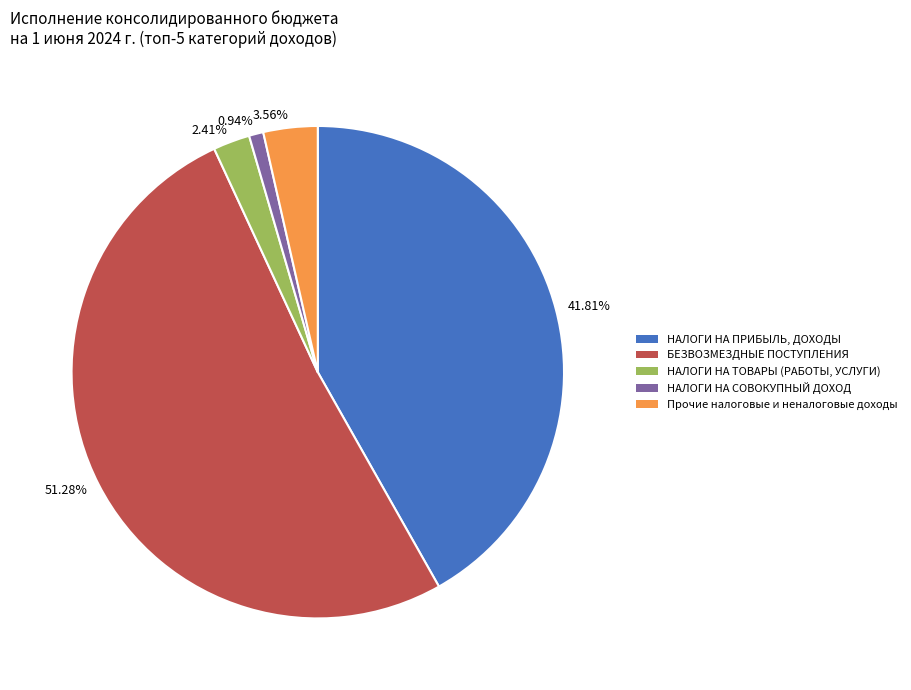

Which has a higher value, 41.81% or 51.28%?

51.28%